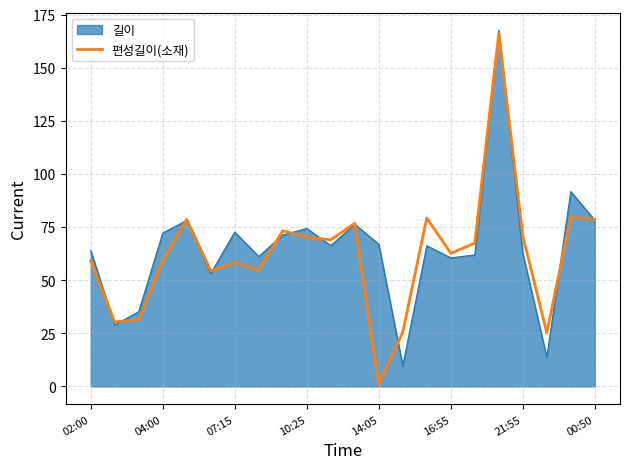

Between 10:25 and 16:55, which series saw the biggest shift?

길이